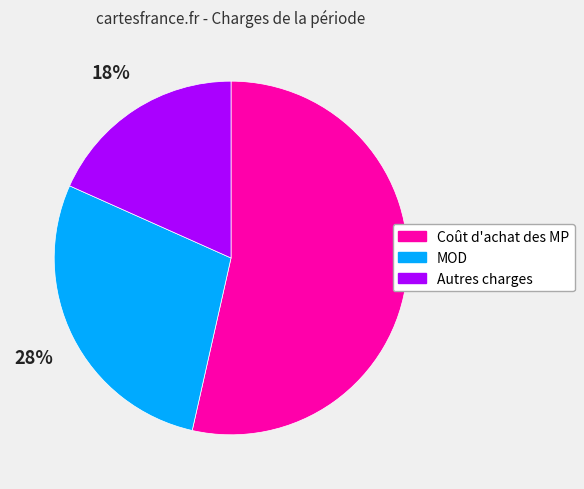

Do MOD and Coût d'achat des MP together represent more than half of the pie?

Yes